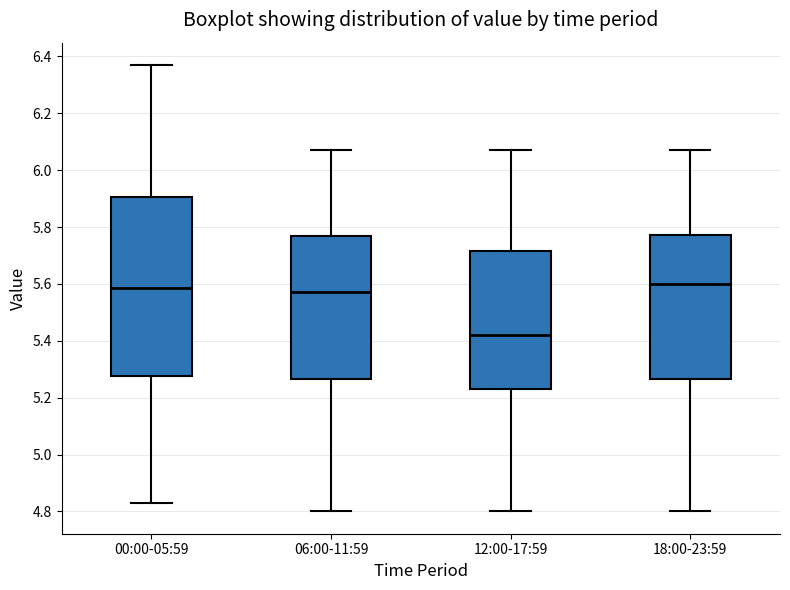

Comparing the boxes themselves (not the whiskers), which one is the tallest?

00:00-05:59